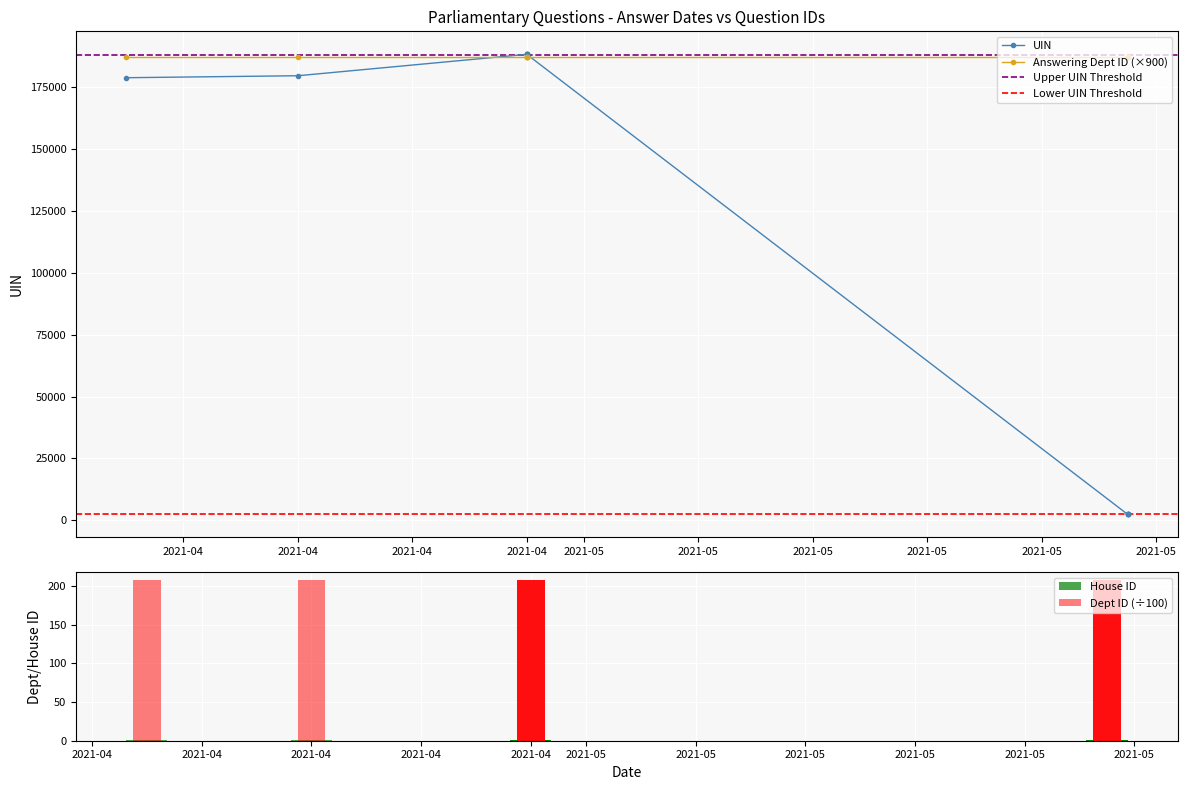

How many distinct data groups are displayed?

3